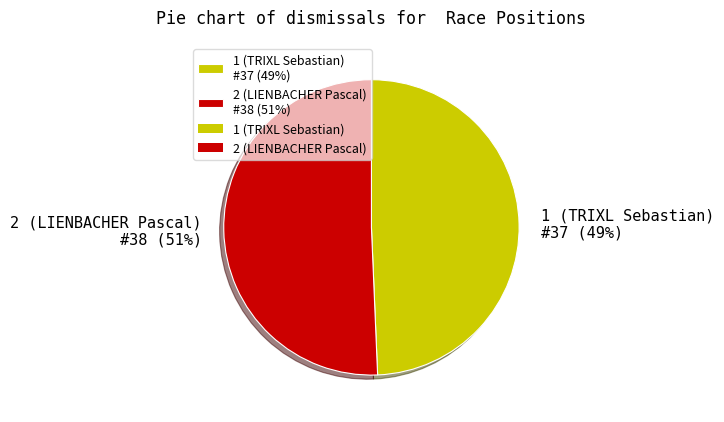

Does 1 (TRIXL Sebastian) account for over 50% of the chart?

No